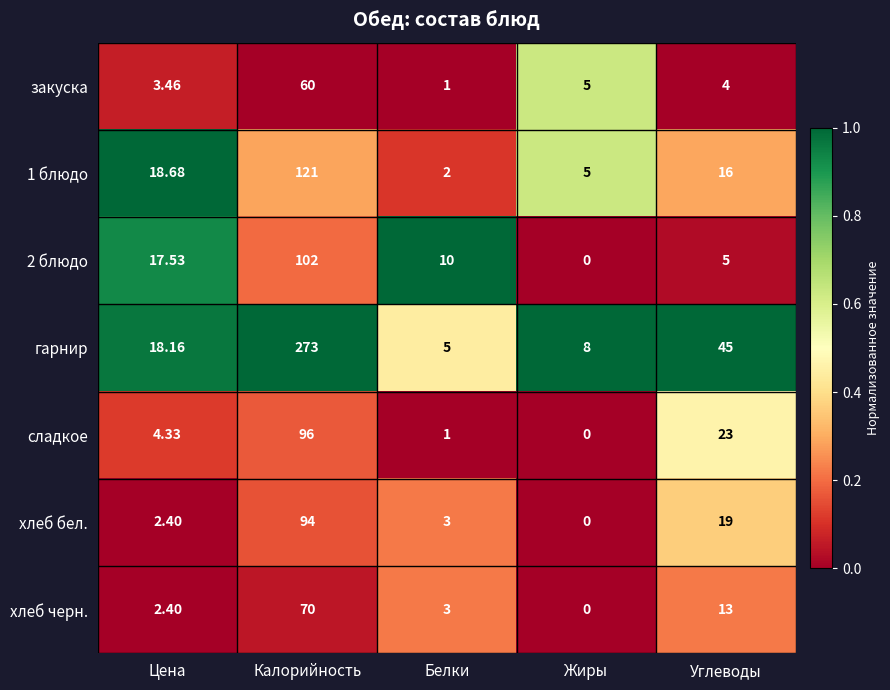

At which category is the sum across all series the highest?

Калорийность